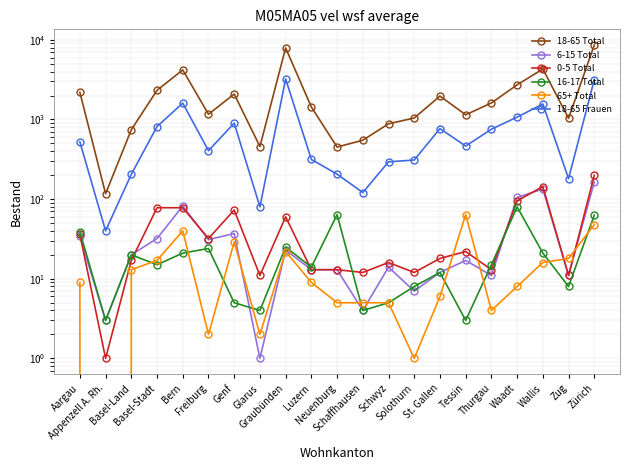

True or false: 6-15 Total has a value of 19 at Schwyz.

False